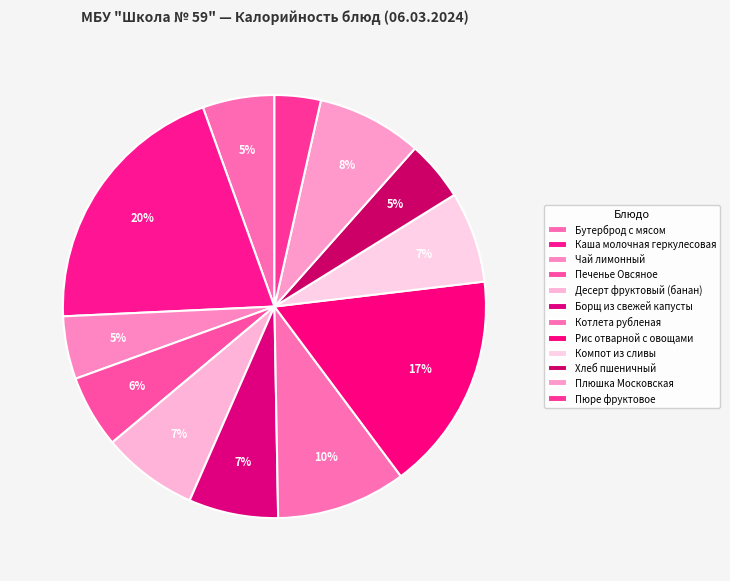

To the nearest percent, what portion does Плюшка Московская represent?

8%